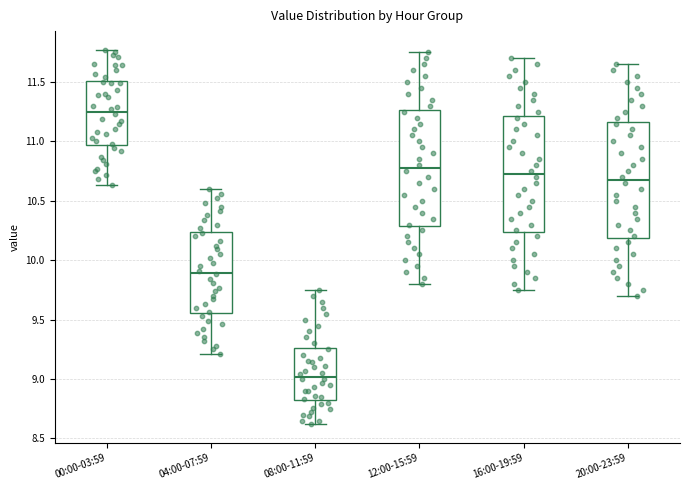

Reading left to right, transcribe this box plot: for each box, give where its median line is, the range the box spans, and where its two whiskers end, as read against the y-axis. The values are not printed on the chart, so give them approximately, as read against the axis.

00:00-03:59: median 11.25, box 10.95 to 11.50, whiskers 10.65 to 11.75
04:00-07:59: median 9.90, box 9.55 to 10.25, whiskers 9.20 to 10.60
08:00-11:59: median 9.00, box 8.80 to 9.25, whiskers 8.60 to 9.75
12:00-15:59: median 10.80, box 10.30 to 11.25, whiskers 9.80 to 11.75
16:00-19:59: median 10.75, box 10.25 to 11.20, whiskers 9.75 to 11.70
20:00-23:59: median 10.70, box 10.20 to 11.15, whiskers 9.70 to 11.65